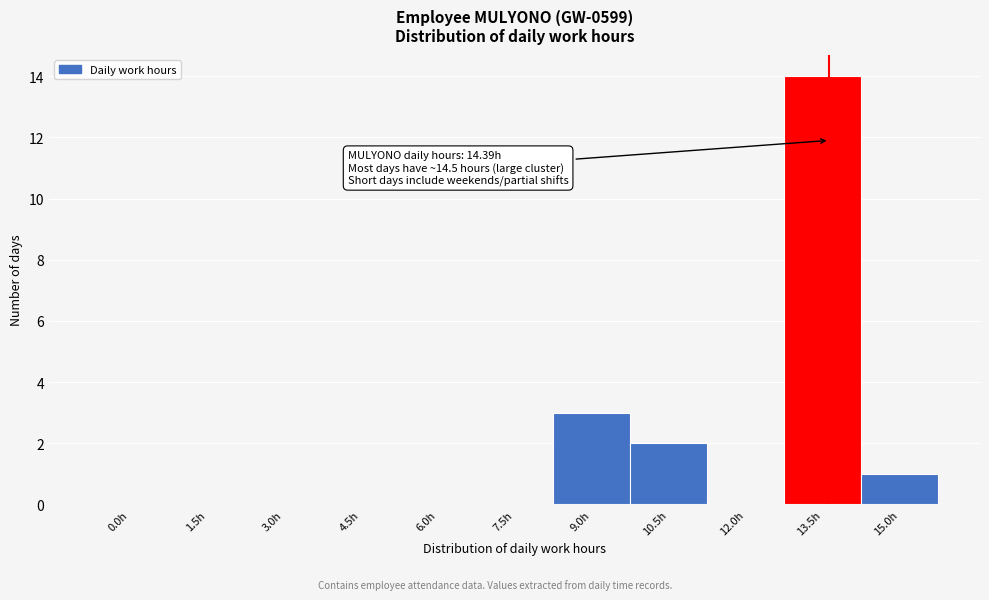

Reading left to right, what are all the values shown in this chart?

0.0h=0	1.5h=0	3.0h=0	4.5h=0	6.0h=0	7.5h=0	9.0h=3	10.5h=2	12.0h=0	13.5h=14	15.0h=1